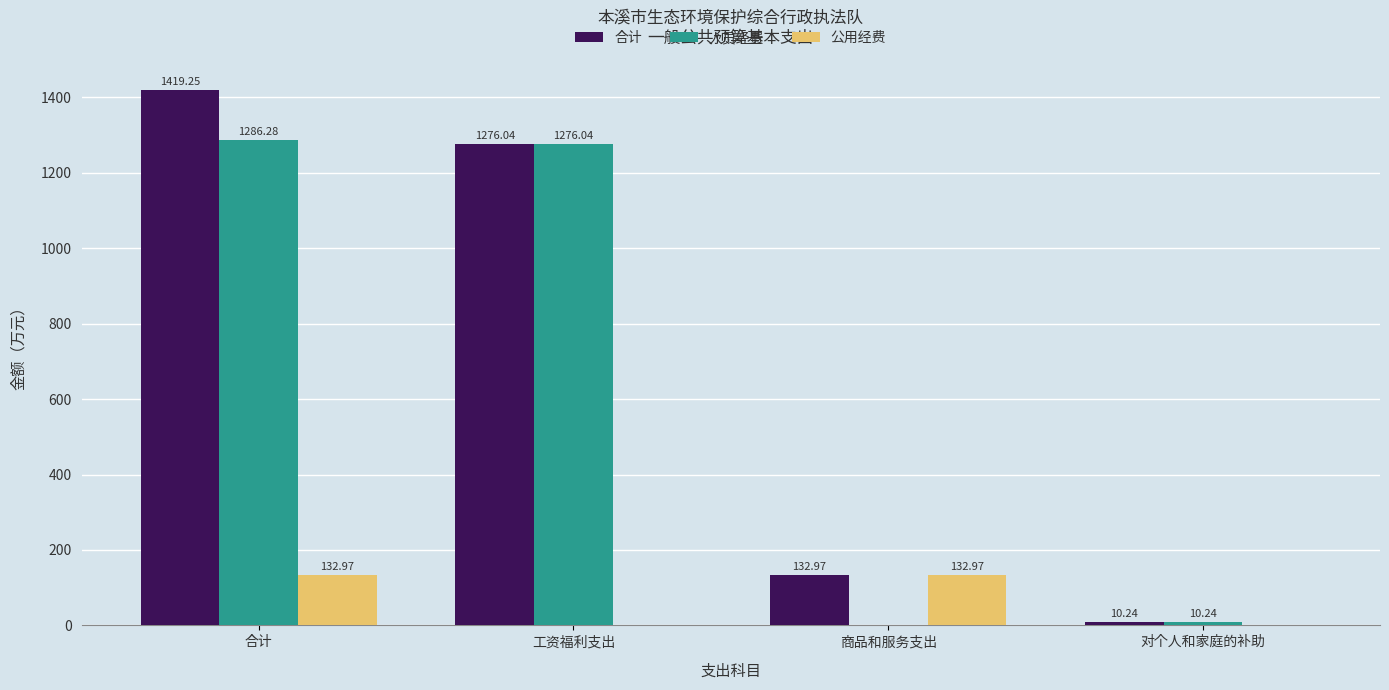

Which label corresponds to the largest value in the chart?

合计